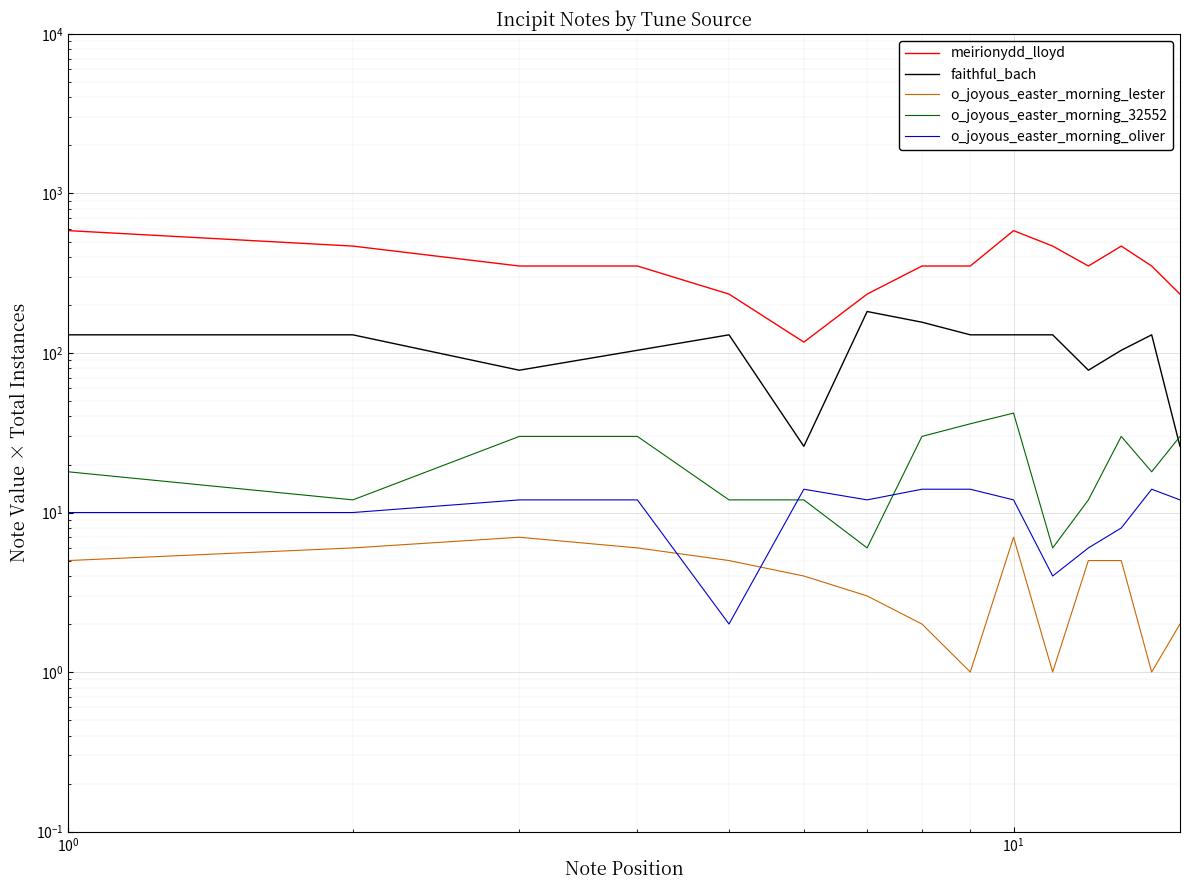

What is the average value of the meirionydd_lloyd series?

367